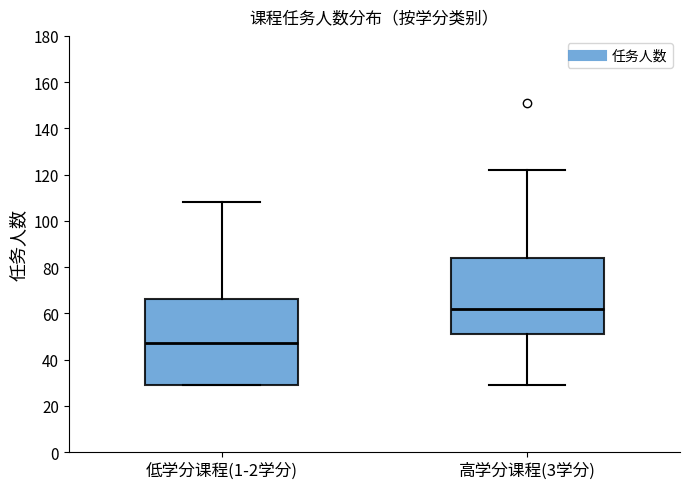

Where does the median line of the box for 低学分课程(1-2学分) sit on the y-axis? The values are not printed on the chart, so give them approximately, as read against the axis.

48